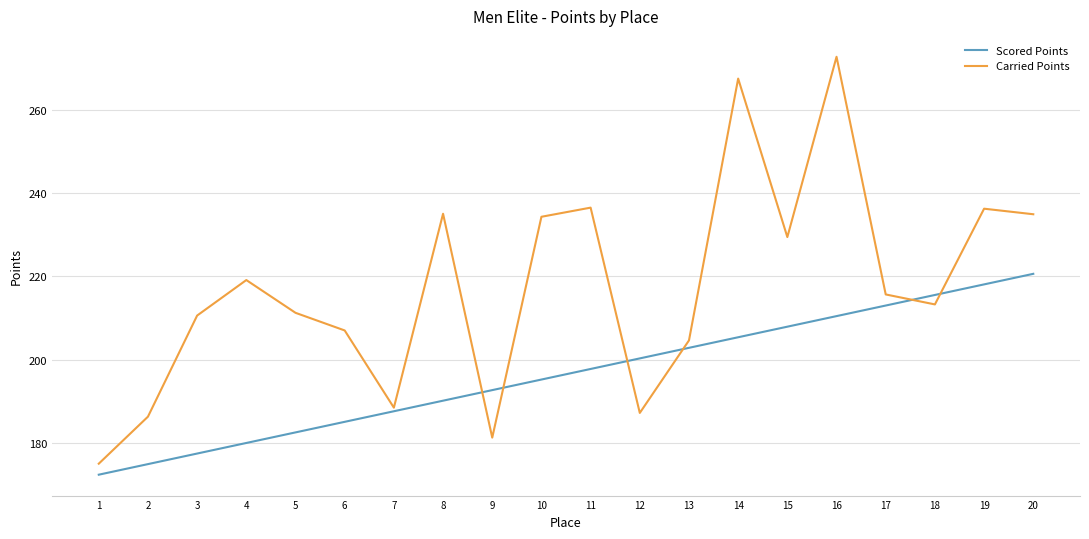

At 4, list the series in order from smallest to largest.

Scored Points, Carried Points